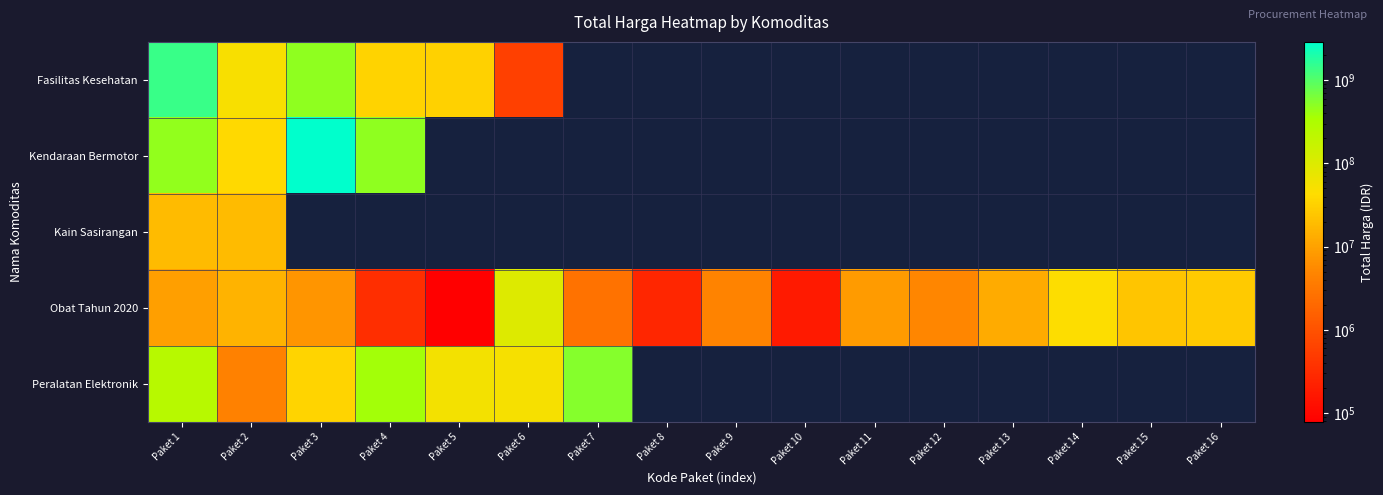

Which series changed the most between Paket 1 and Paket 9?

Obat Tahun 2020